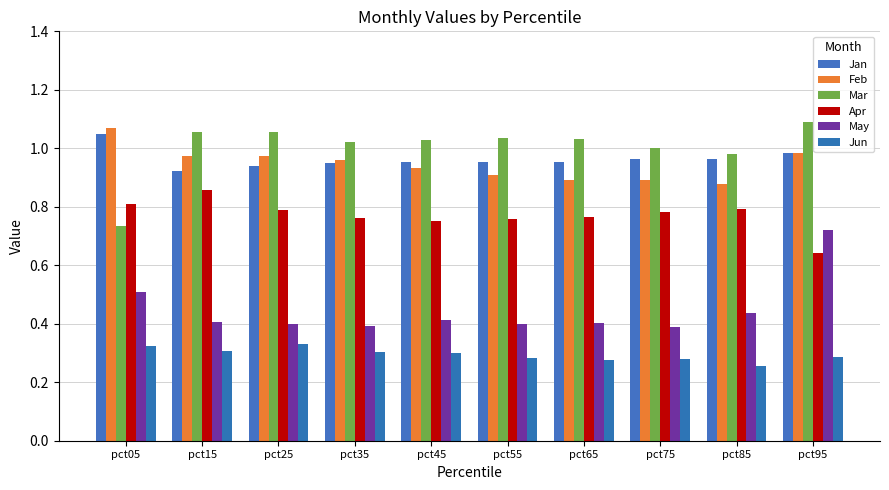

How many bars are there in each group?

6